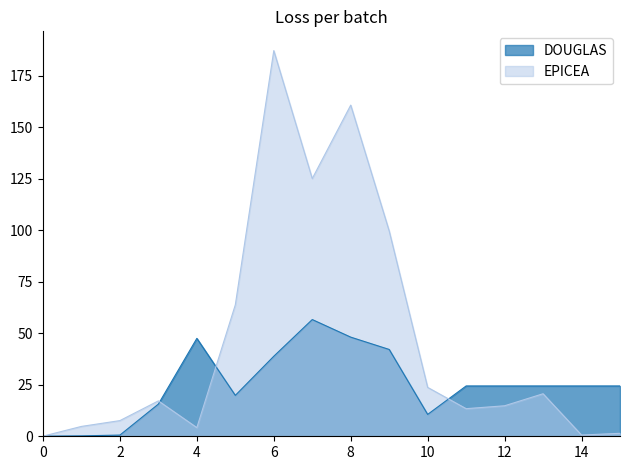

Rank the series at 4 from lowest to highest value.

EPICEA, DOUGLAS